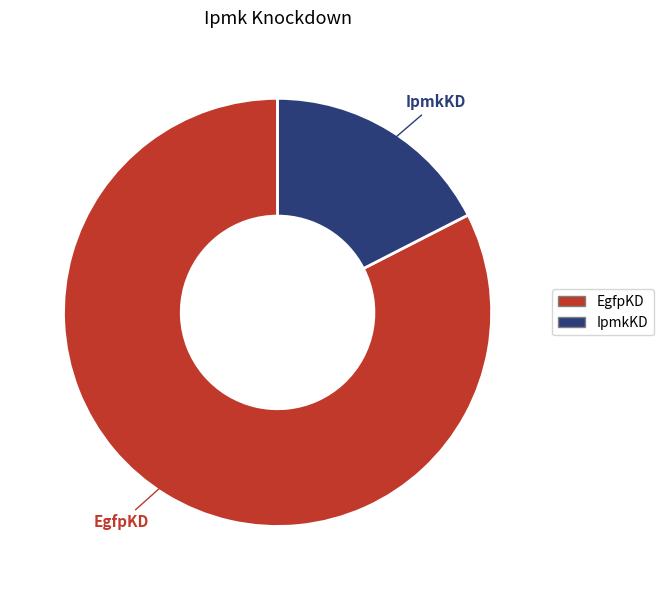

Which has a higher value, IpmkKD or EgfpKD?

EgfpKD